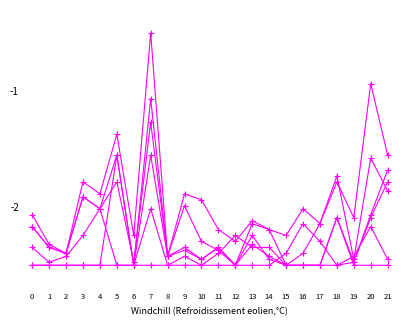

The col_13 series shows -1.2 at 14. True or false?

False